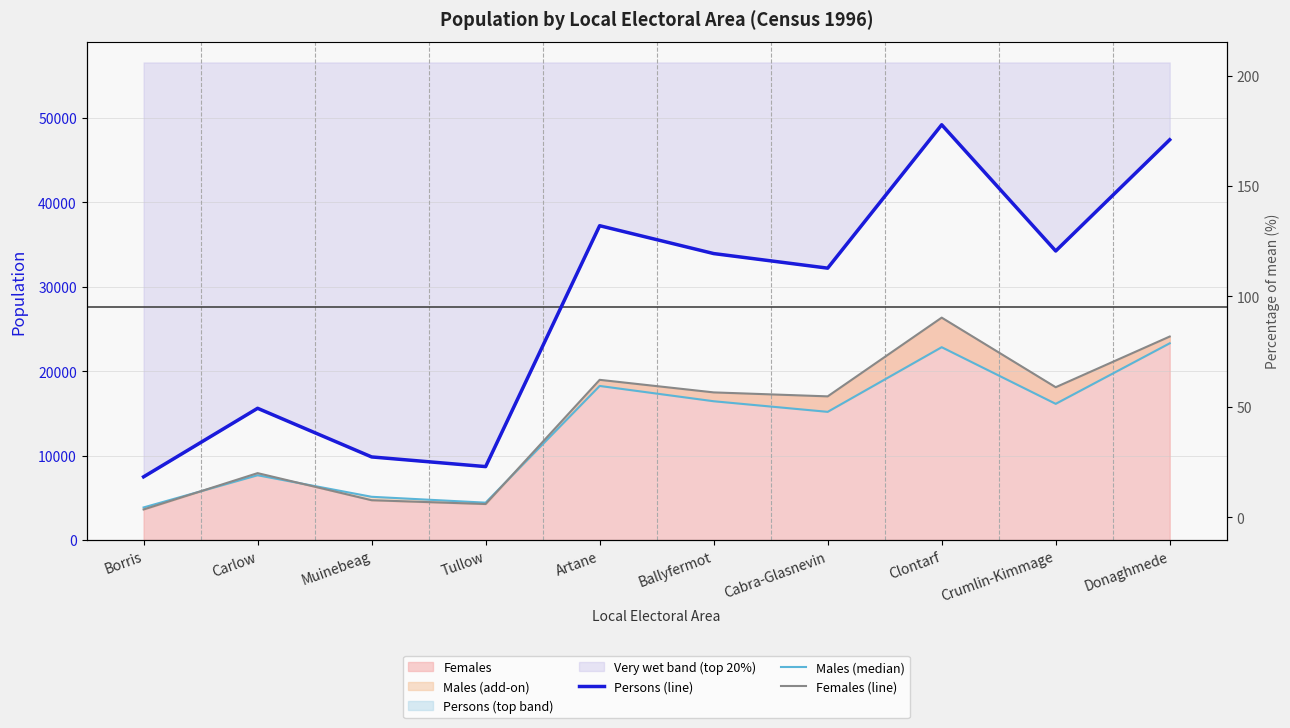

Rank the series by their maximum value, from highest to lowest.

Persons (line), Females (line), Males (median)